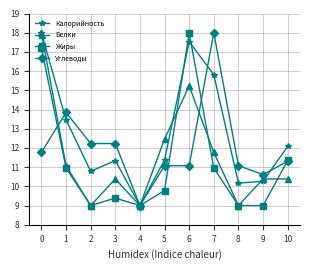

Does the chart have visible grid lines?

Yes